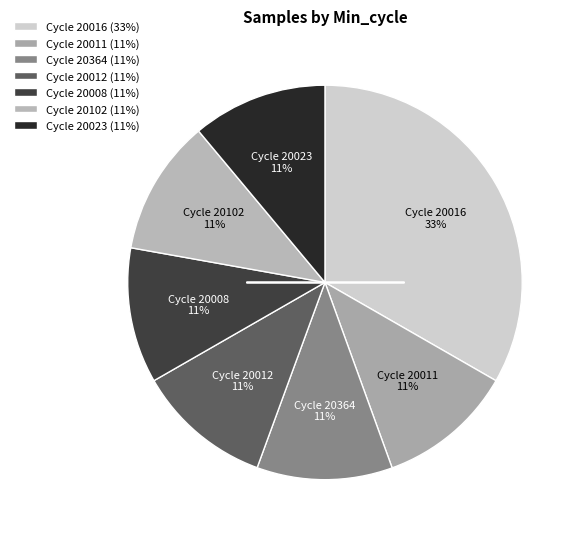

To the nearest percent, what is the average slice percentage?

14%